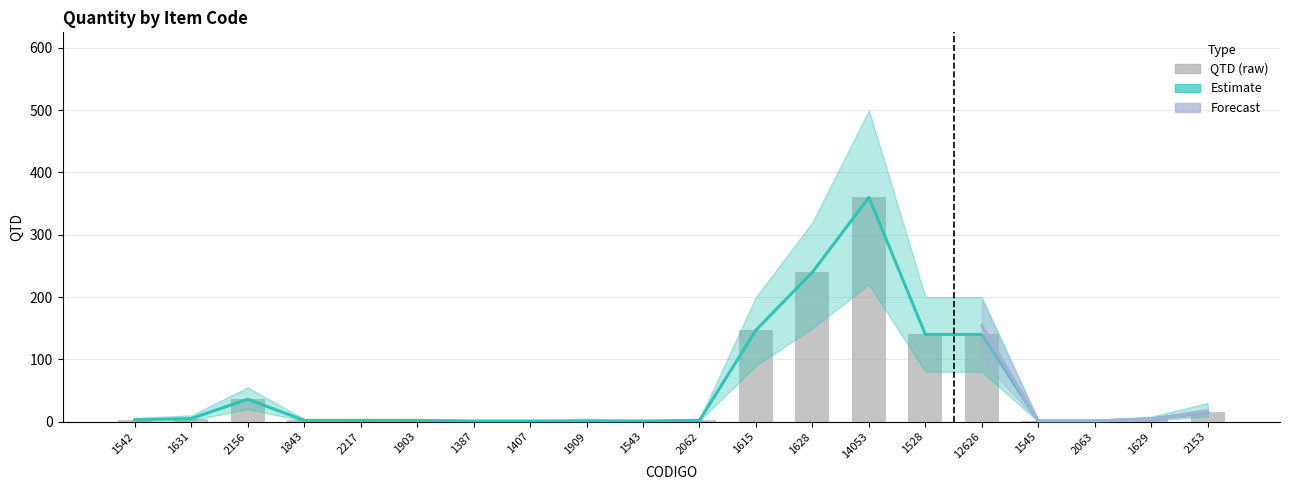

The value of QTD at 1543 is 1. True or false?

False